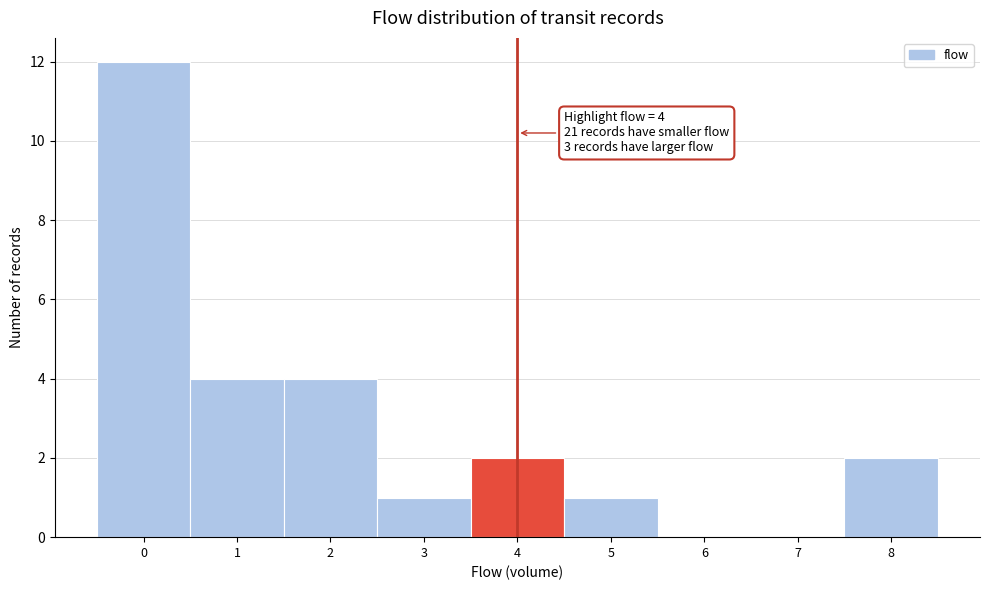

Which range on the x-axis has the tallest bar?

-0.5 to 0.5